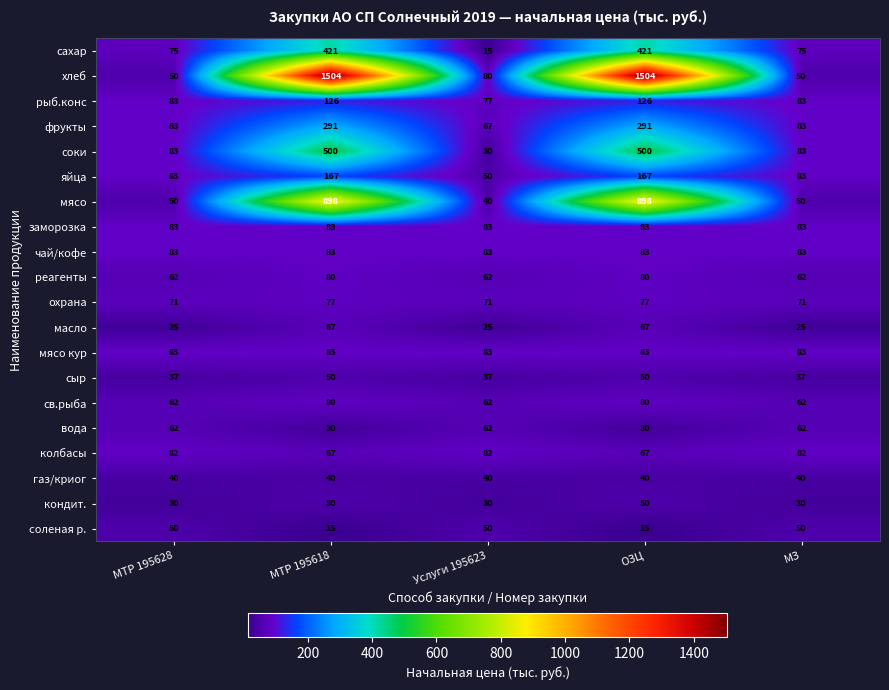

The value of рыб.конс at МТР 195618 is 180. True or false?

False